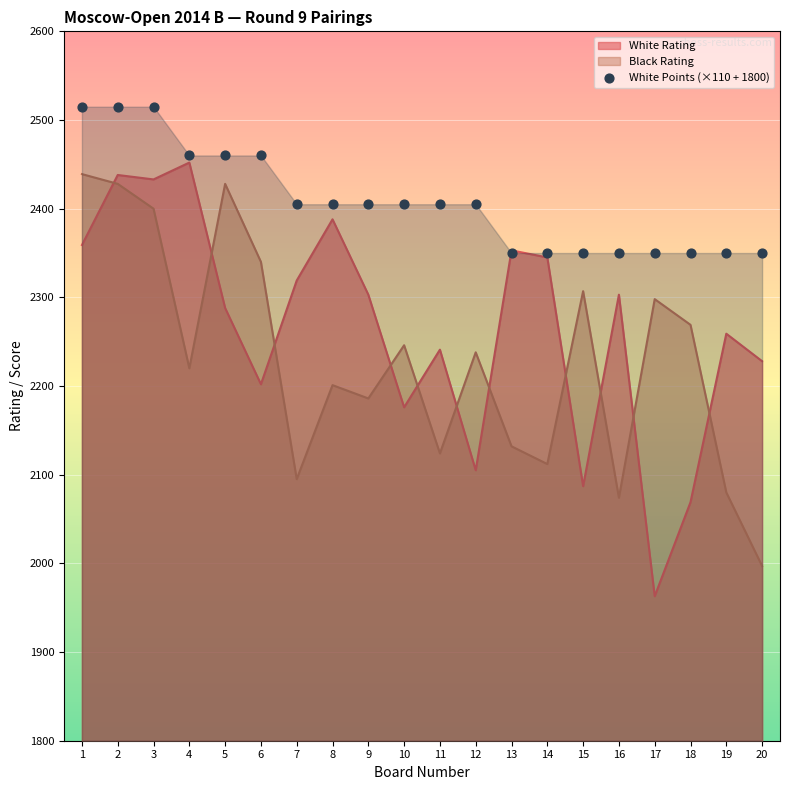

Between 2 and 18, which is larger?

2